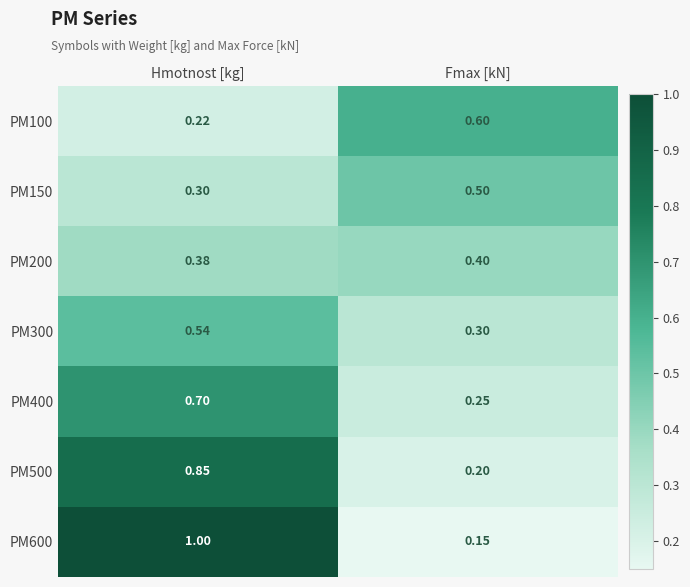

List the series in order of their peak value, highest first.

PM600, PM500, PM400, PM100, PM300, PM150, PM200